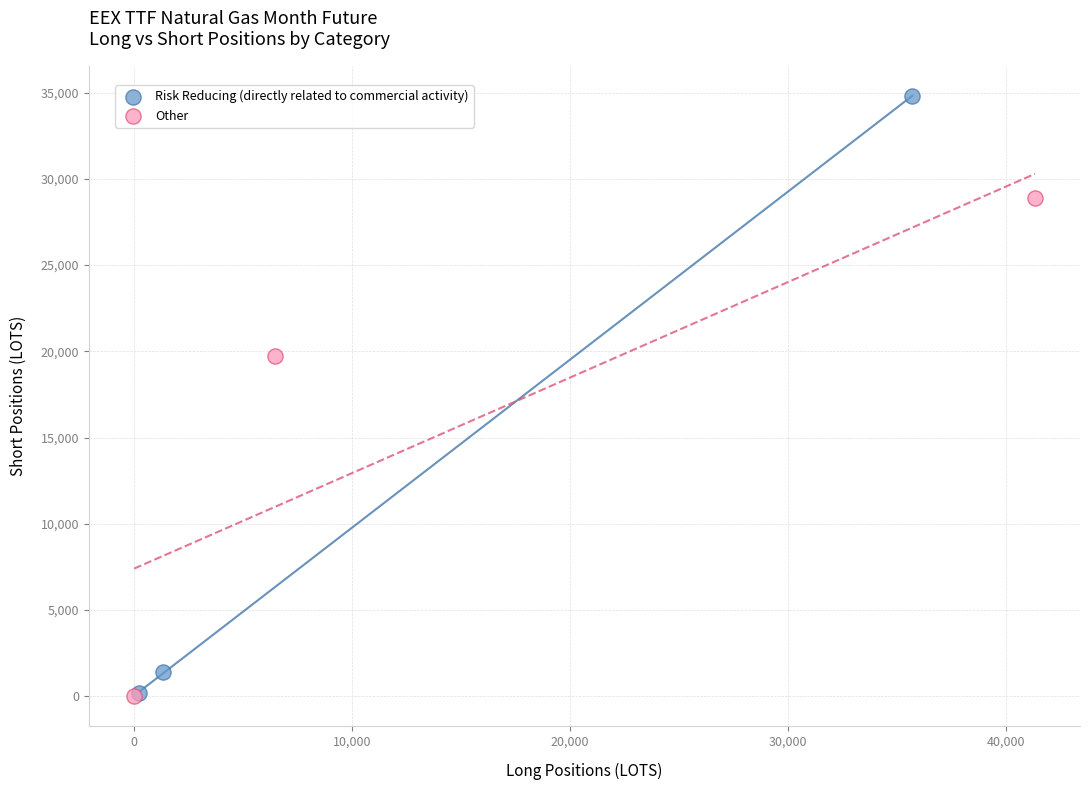

Which series has the largest Y range (max minus min)?

Risk Reducing (directly related to commercial activity)